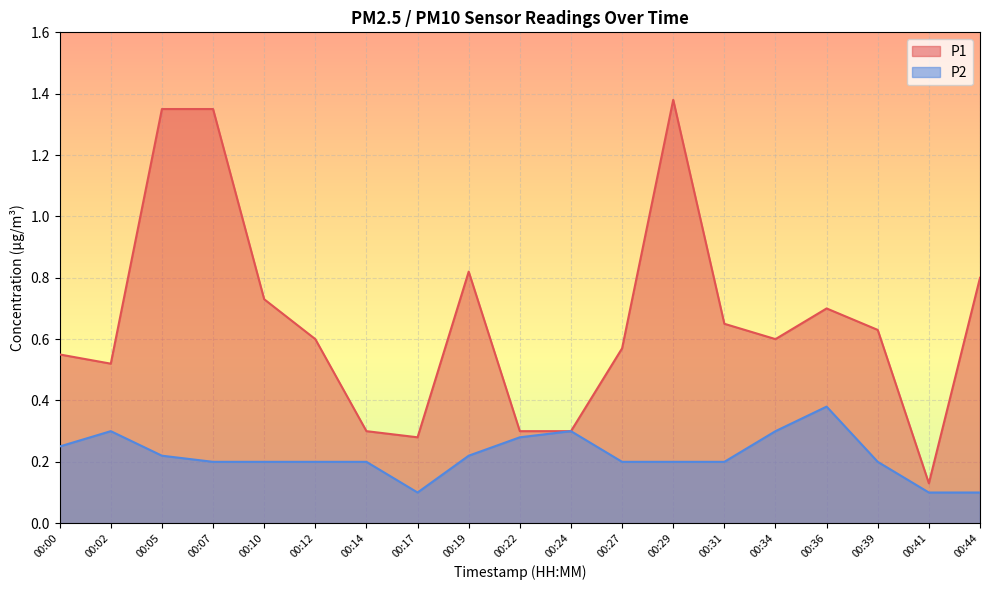

The value of P1 at 00:39 is 0.2. True or false?

False